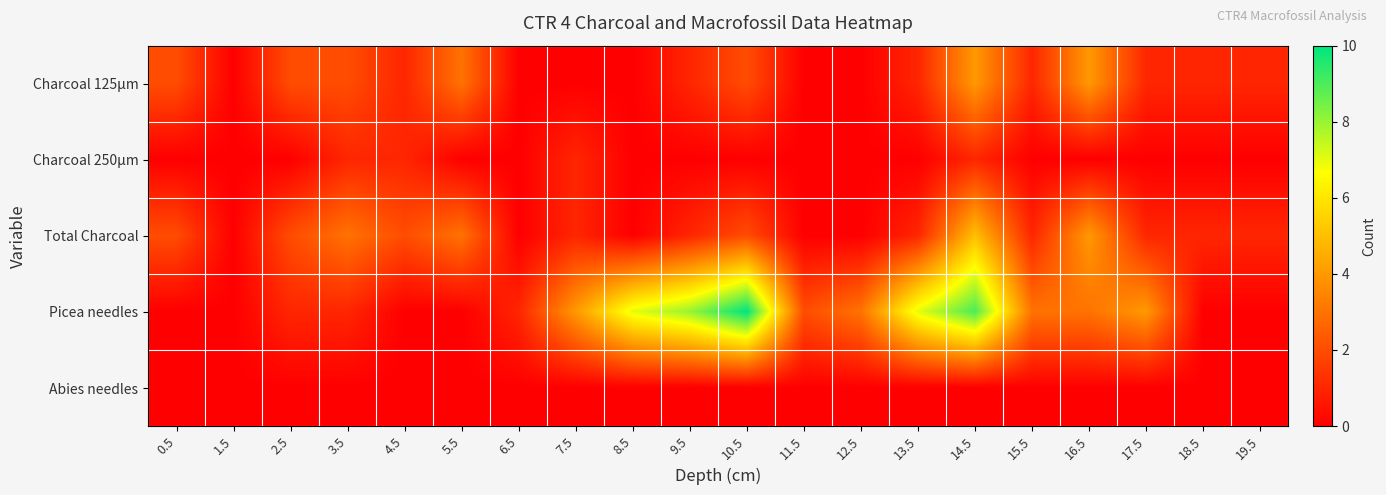

Reading right to left, extract all data points from this chart.

Charcoal 125µm: 19.5=1	18.5=1	17.5=1	16.5=4	15.5=1	14.5=4	13.5=1	12.5=0	11.5=0	10.5=2	9.5=1	8.5=0	7.5=0	6.5=0	5.5=3	4.5=1	3.5=2	2.5=2	1.5=0	0.5=2
Charcoal 250µm: 19.5=0	18.5=0	17.5=0	16.5=0	15.5=0	14.5=1	13.5=0	12.5=0	11.5=0	10.5=0	9.5=0	8.5=0	7.5=1	6.5=0	5.5=0	4.5=1	3.5=1	2.5=0	1.5=0	0.5=0
Total Charcoal: 19.5=1	18.5=1	17.5=1	16.5=4	15.5=1	14.5=5	13.5=1	12.5=0	11.5=0	10.5=2	9.5=1	8.5=0	7.5=1	6.5=0	5.5=3	4.5=2	3.5=3	2.5=2	1.5=0	0.5=2
Picea needles: 19.5=0	18.5=0	17.5=4	16.5=3	15.5=3	14.5=9	13.5=7	12.5=3	11.5=2	10.5=10	9.5=8	8.5=7	7.5=4	6.5=1	5.5=0	4.5=0	3.5=1	2.5=1	1.5=0	0.5=0
Abies needles: 19.5=0	18.5=0	17.5=0	16.5=0	15.5=0	14.5=0	13.5=0	12.5=0	11.5=0	10.5=0	9.5=0	8.5=0	7.5=0	6.5=0	5.5=0	4.5=0	3.5=0	2.5=0	1.5=0	0.5=0